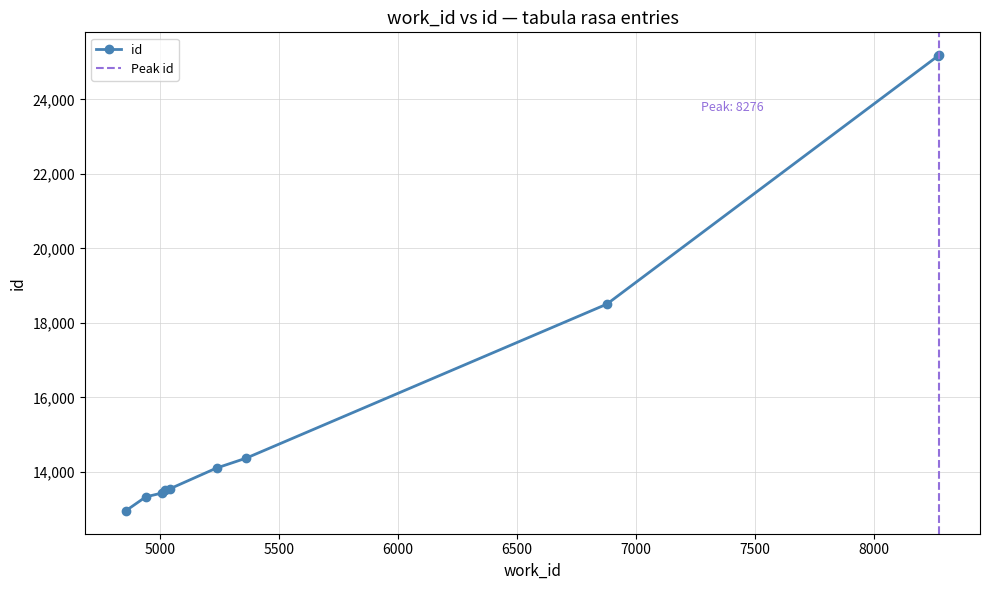

How many categories are shown in the chart?

10